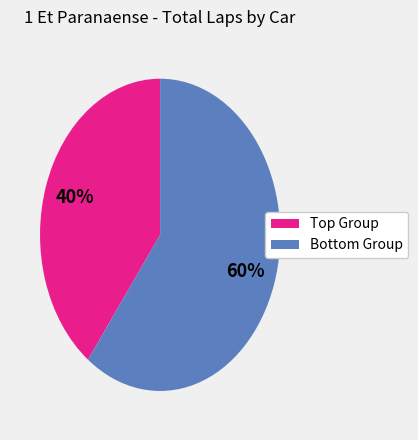

Rank the categories by value from lowest to highest.

Top Group, Bottom Group